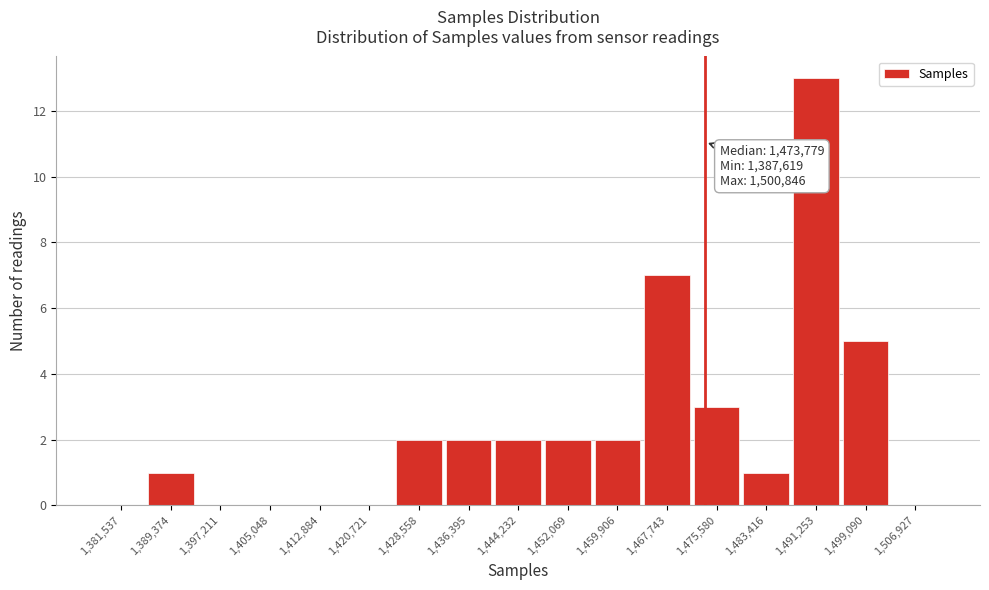

Which range on the x-axis has the tallest bar?

1487000 to 1495000